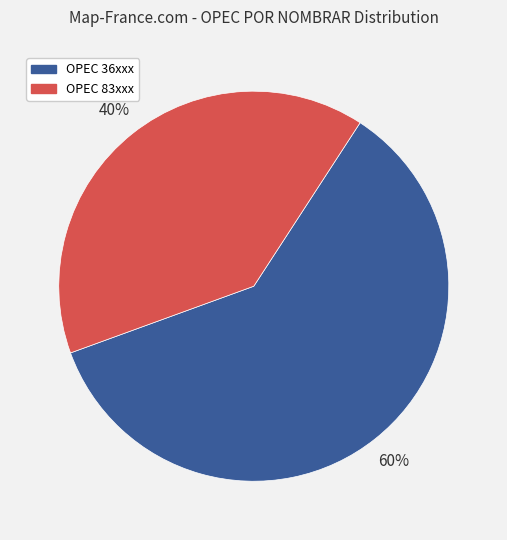

To the nearest percent, what is the average slice percentage?

50%